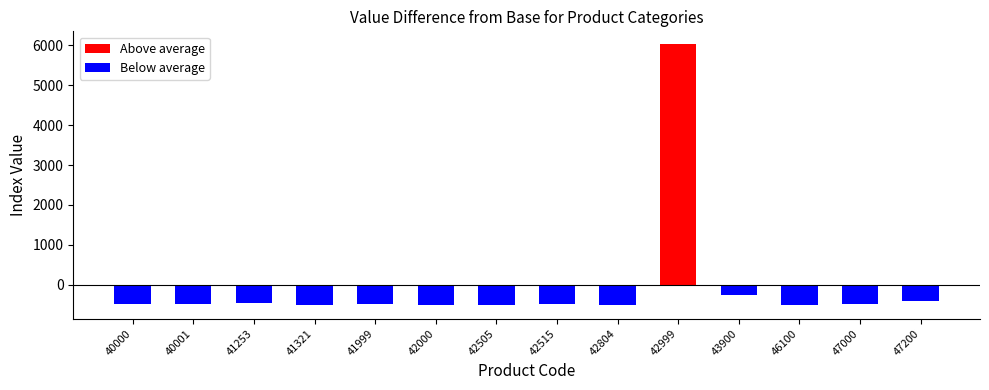

Is it true that Below average equals -509.5 at 42804?

True